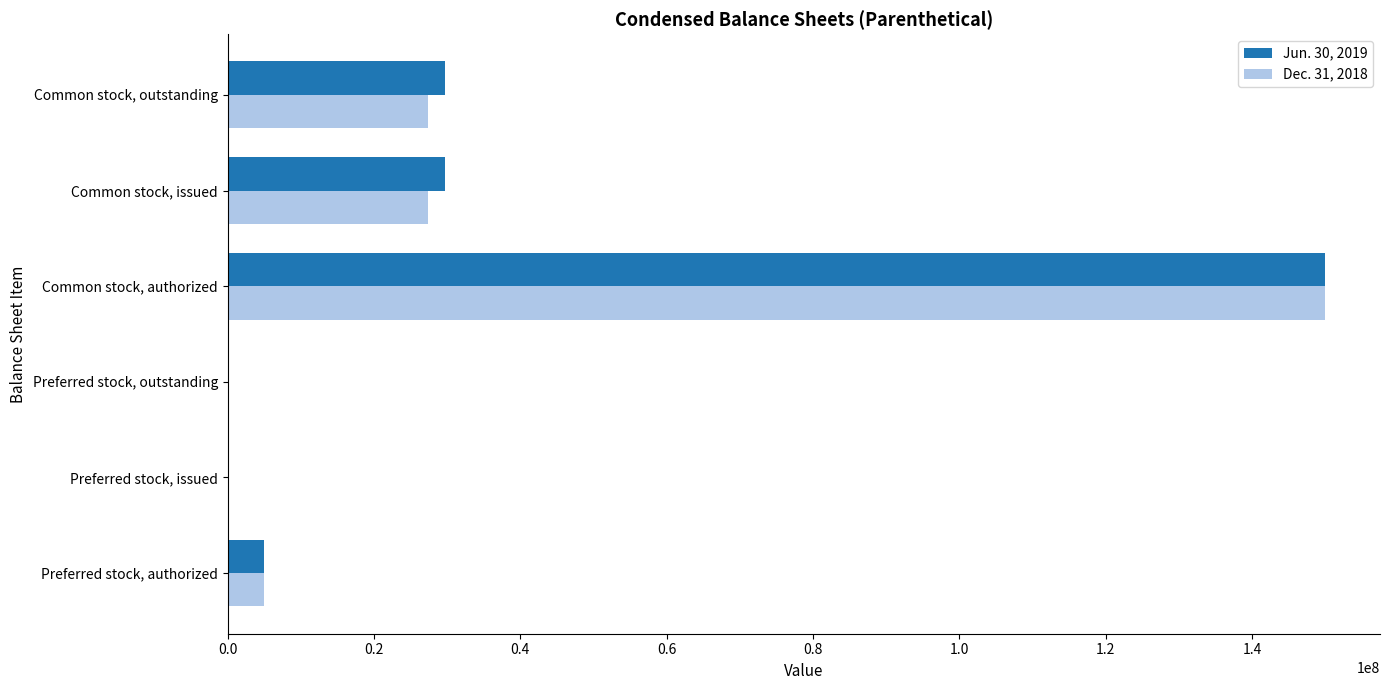

True or false: Jun. 30, 2019 has a value of 0 at Preferred stock, issued.

True